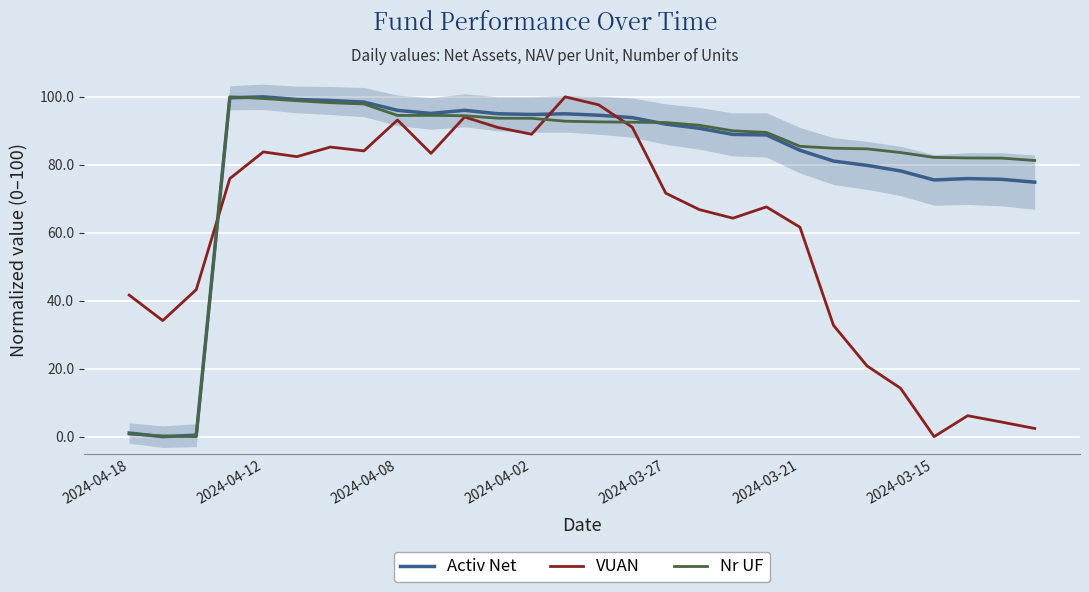

Where is the first local maximum for VUAN?

2024-04-12